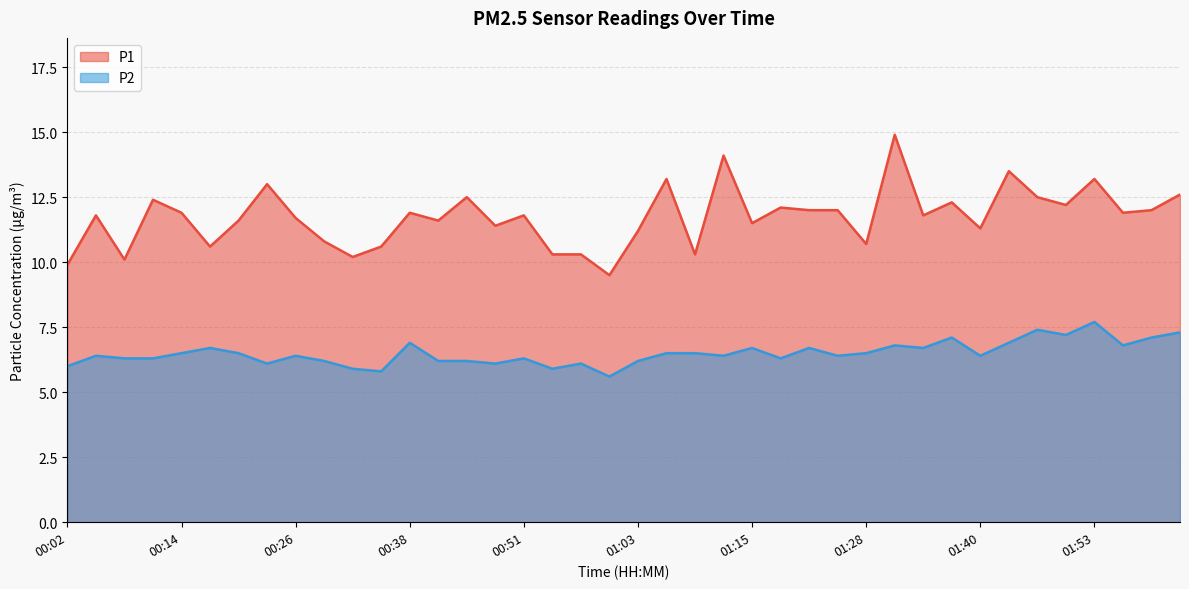

What is the label of the 36th point from the right?

00:14